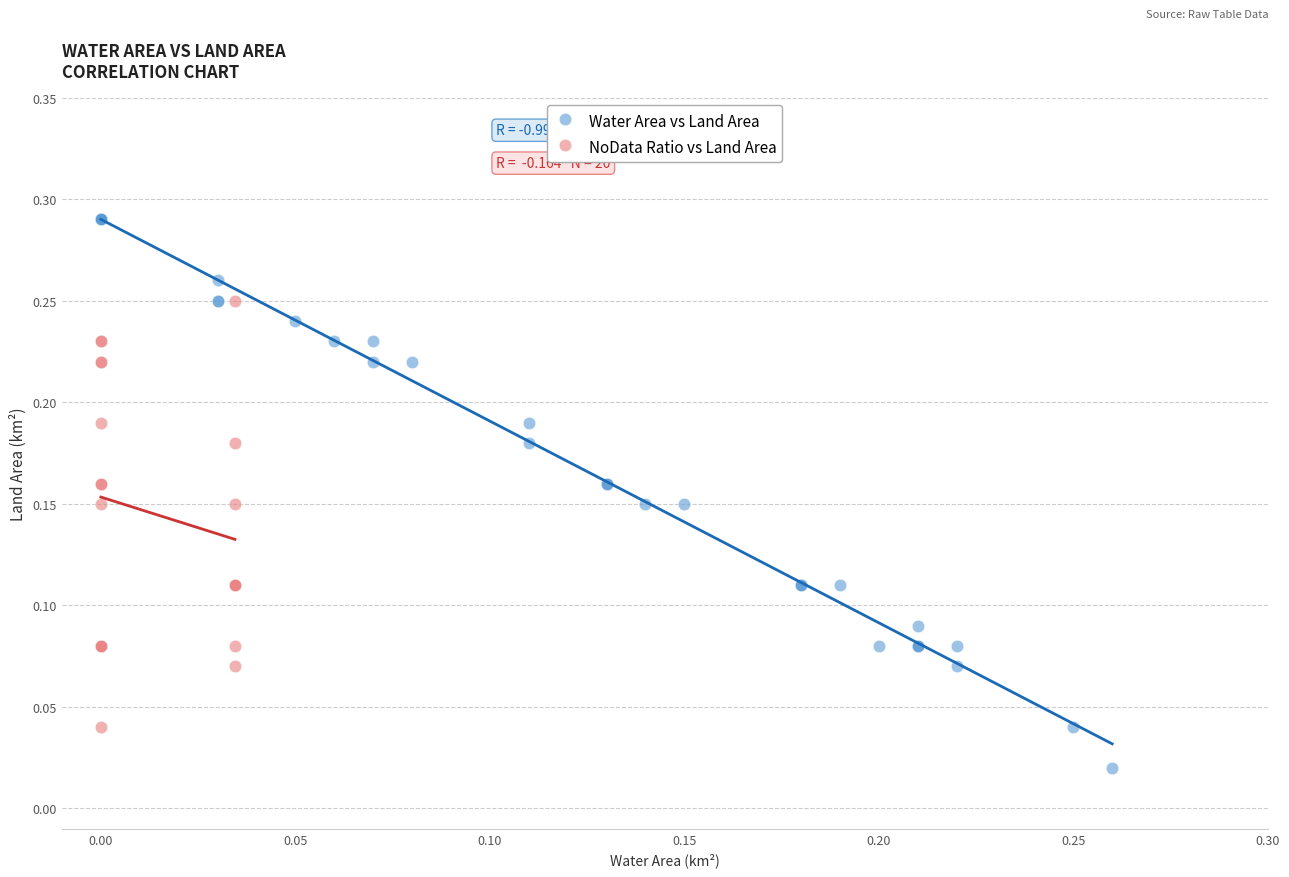

Which series contains the highest Y value?

Water Area vs Land Area